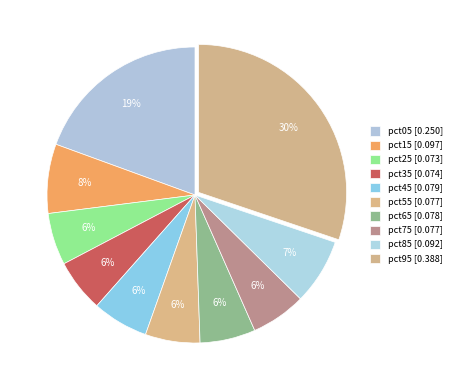

How many segments does this pie chart have?

10